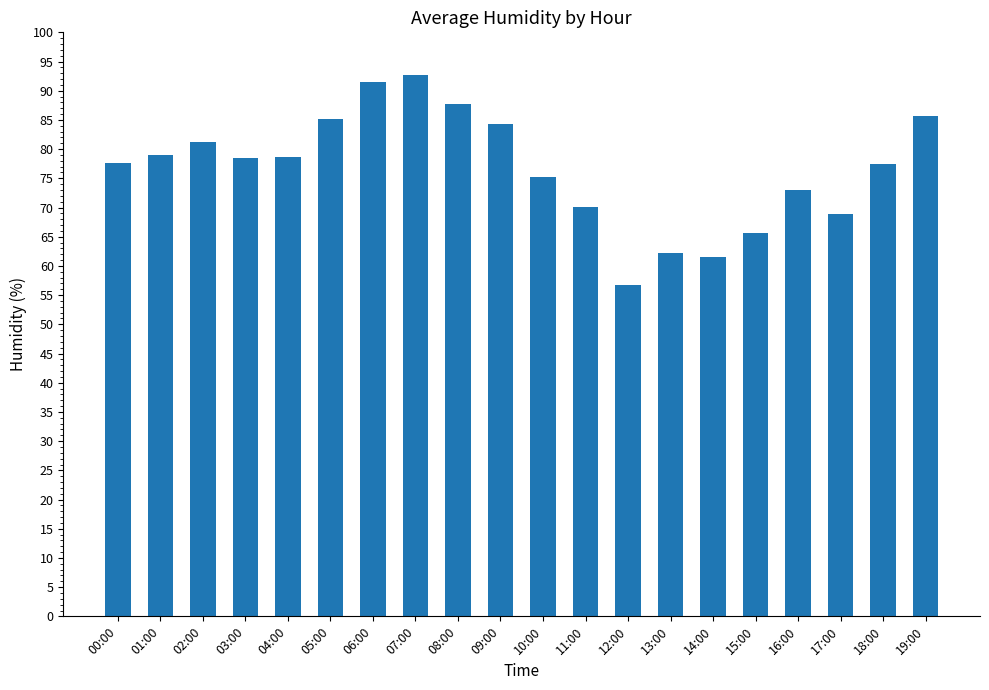

Read the value at 16:00.

73.0